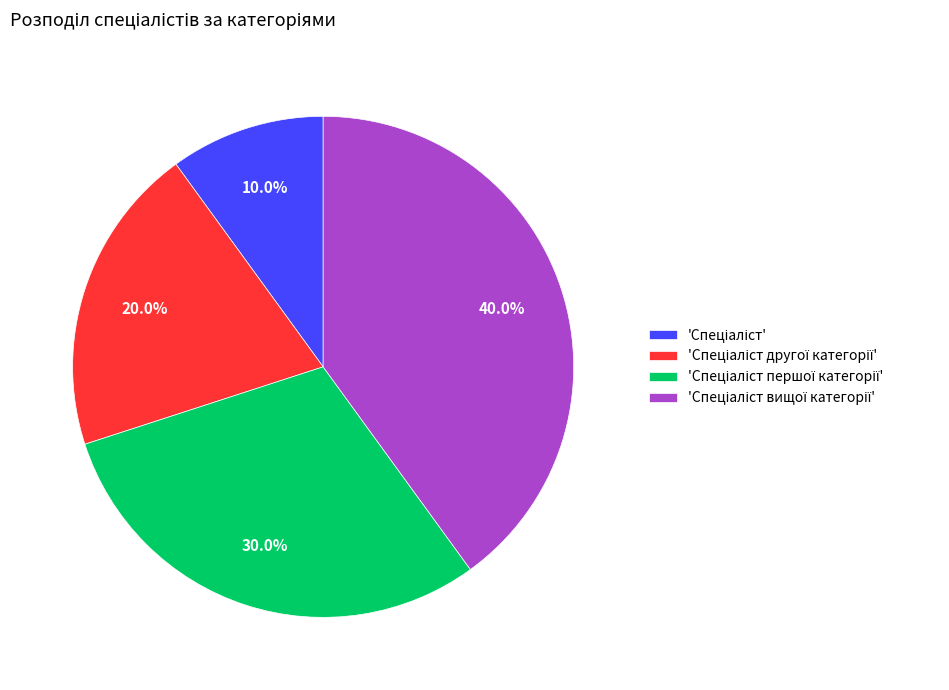

Is there a majority slice in this chart?

No